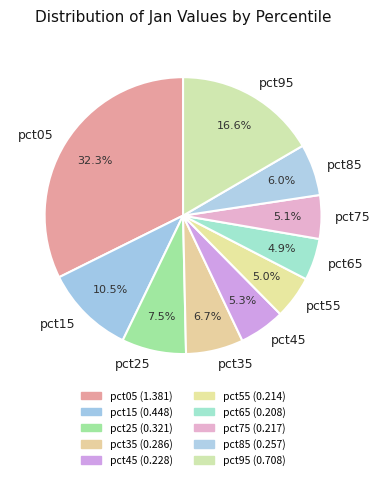

Which slice is the largest?

pct05